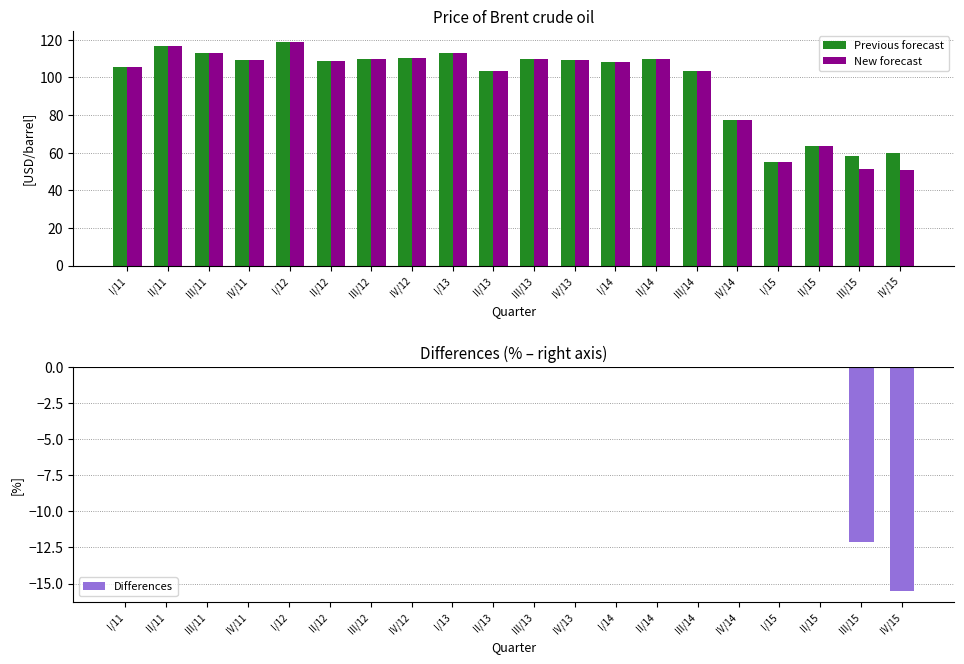

What are all the series names shown in the legend?

Previous forecast, New forecast, Differences